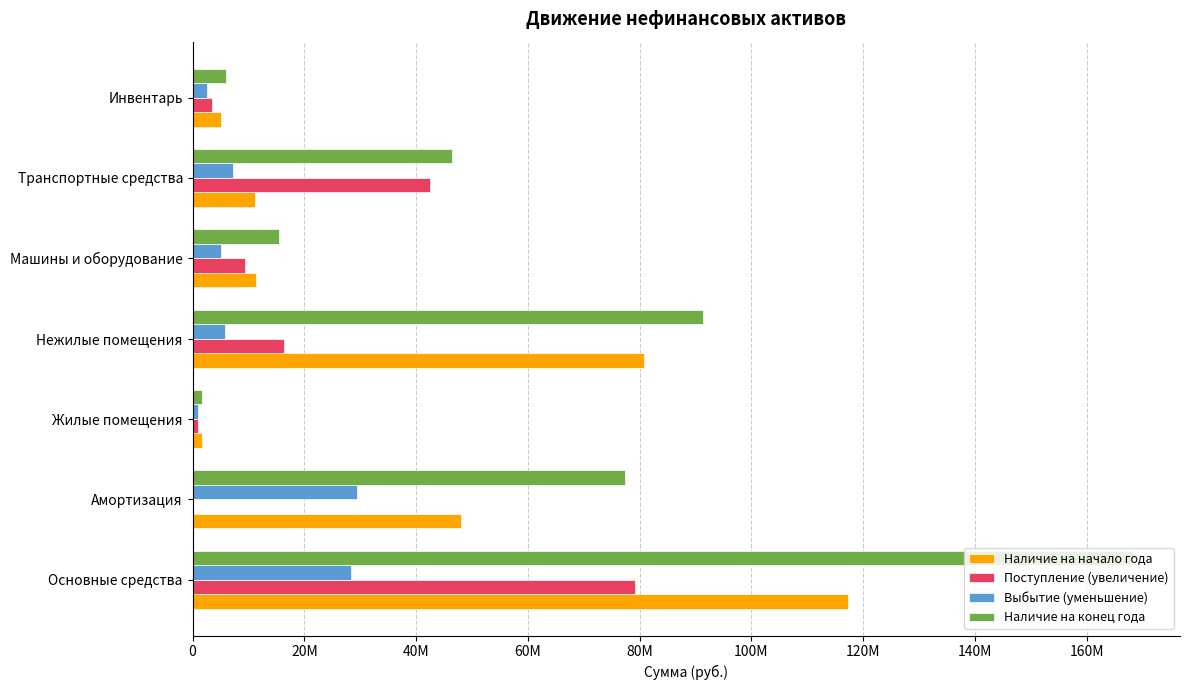

What are all the series names shown in the legend?

Наличие на начало года, Поступление (увеличение), Выбытие (уменьшение), Наличие на конец года